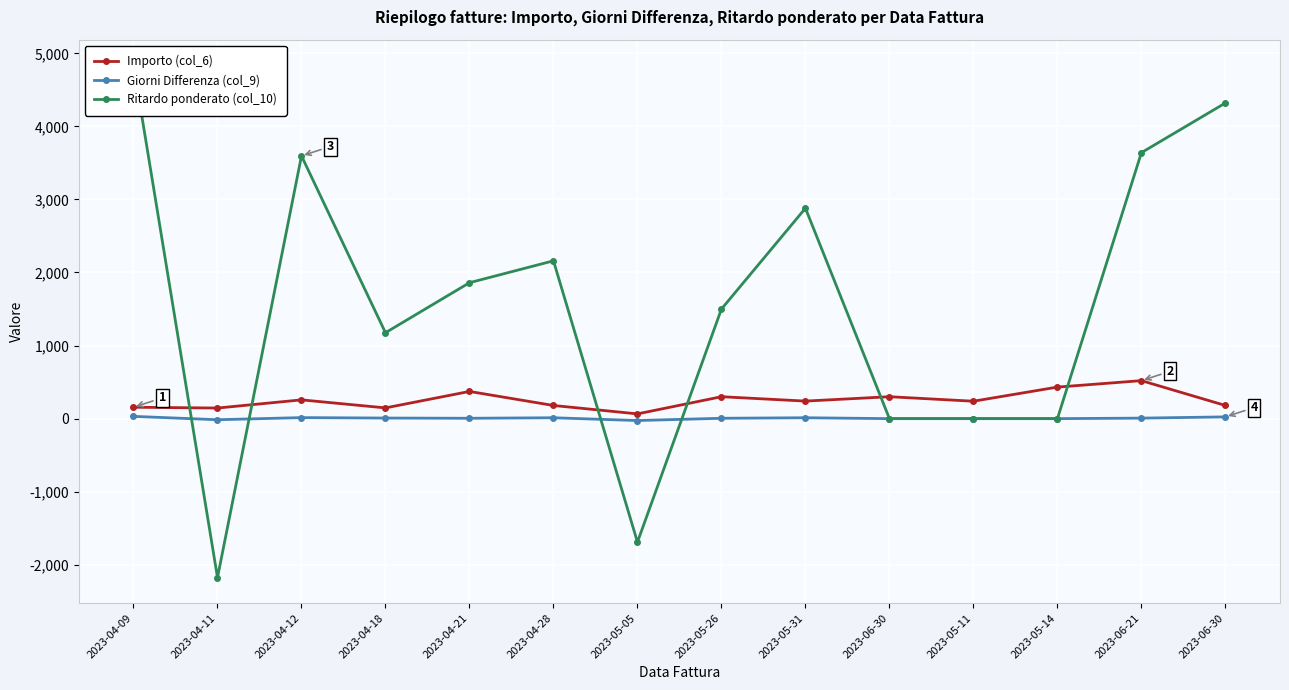

Reading left to right, transcribe all the data shown in this chart.

Importo (col_6): 2023-04-09=156.0	2023-04-11=145.0	2023-04-12=256.9	2023-04-18=147.0	2023-04-21=372.1	2023-04-28=180.0	2023-05-05=65.0	2023-05-26=300.0	2023-05-31=240.0	2023-06-30=300.0	2023-05-11=238.3	2023-05-14=431.8	2023-06-21=520.0	2023-06-30=180.0
Giorni Differenza (col_9): 2023-04-09=31.0	2023-04-11=-15.0	2023-04-12=14.0	2023-04-18=8.0	2023-04-21=5.0	2023-04-28=12.0	2023-05-05=-26.0	2023-05-26=5.0	2023-05-31=12.0	2023-06-30=0.0	2023-05-11=0.0	2023-05-14=0.0	2023-06-21=7.0	2023-06-30=24.0
Ritardo ponderato (col_10): 2023-04-09=4836.0	2023-04-11=-2175.0	2023-04-12=3596.0	2023-04-18=1176.0	2023-04-21=1860.4	2023-04-28=2160.0	2023-05-05=-1690.0	2023-05-26=1500.0	2023-05-31=2880.0	2023-06-30=0.0	2023-05-11=0.0	2023-05-14=0.0	2023-06-21=3640.0	2023-06-30=4320.0